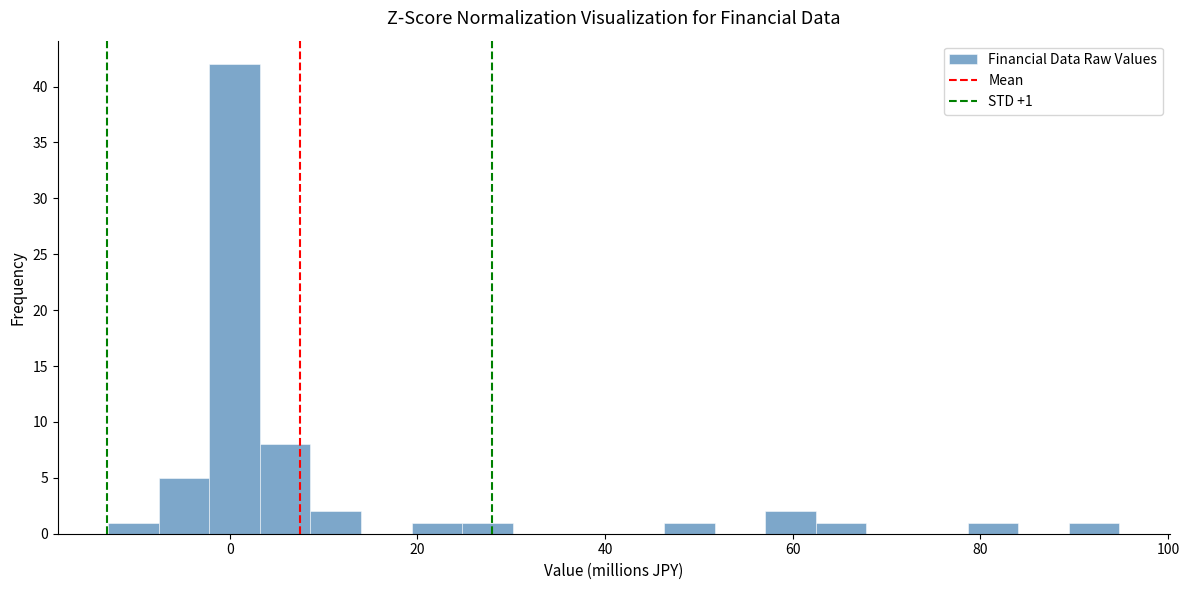

Around what value on the x-axis is the tallest bar? Give the approximate position of its centre, as read against the axis.

0